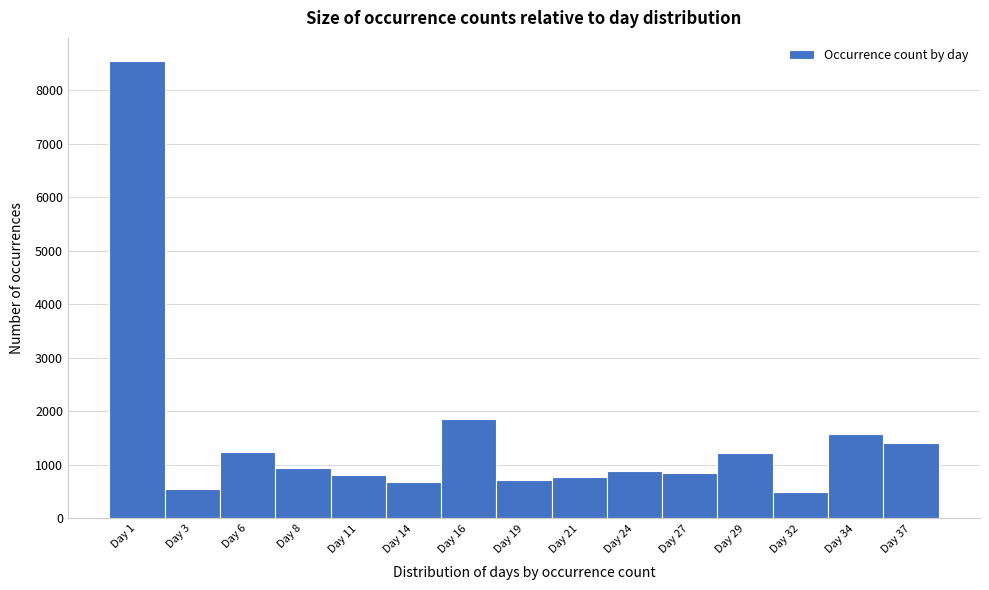

What is the value of the 11th bar from the left?

851